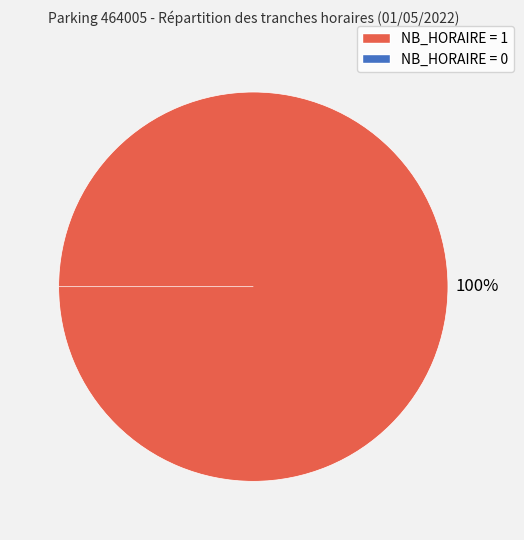

What portion of the pie excludes NB_HORAIRE = 0?

100.0%